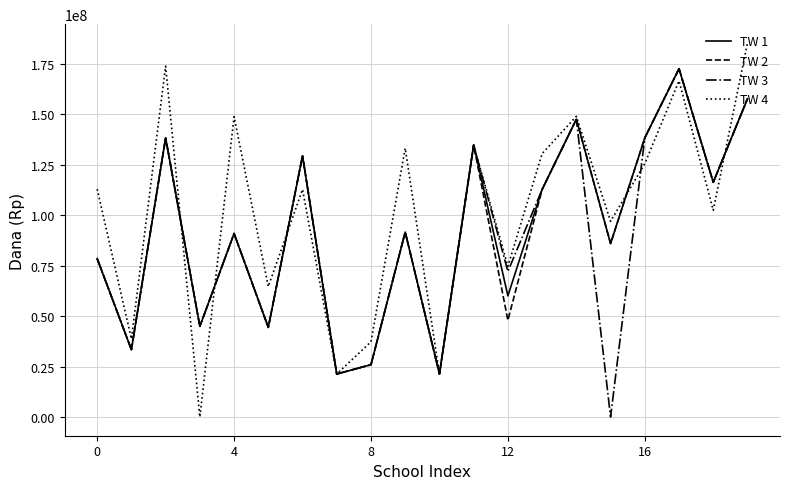

What is the maximum value shown in the chart?

185310000